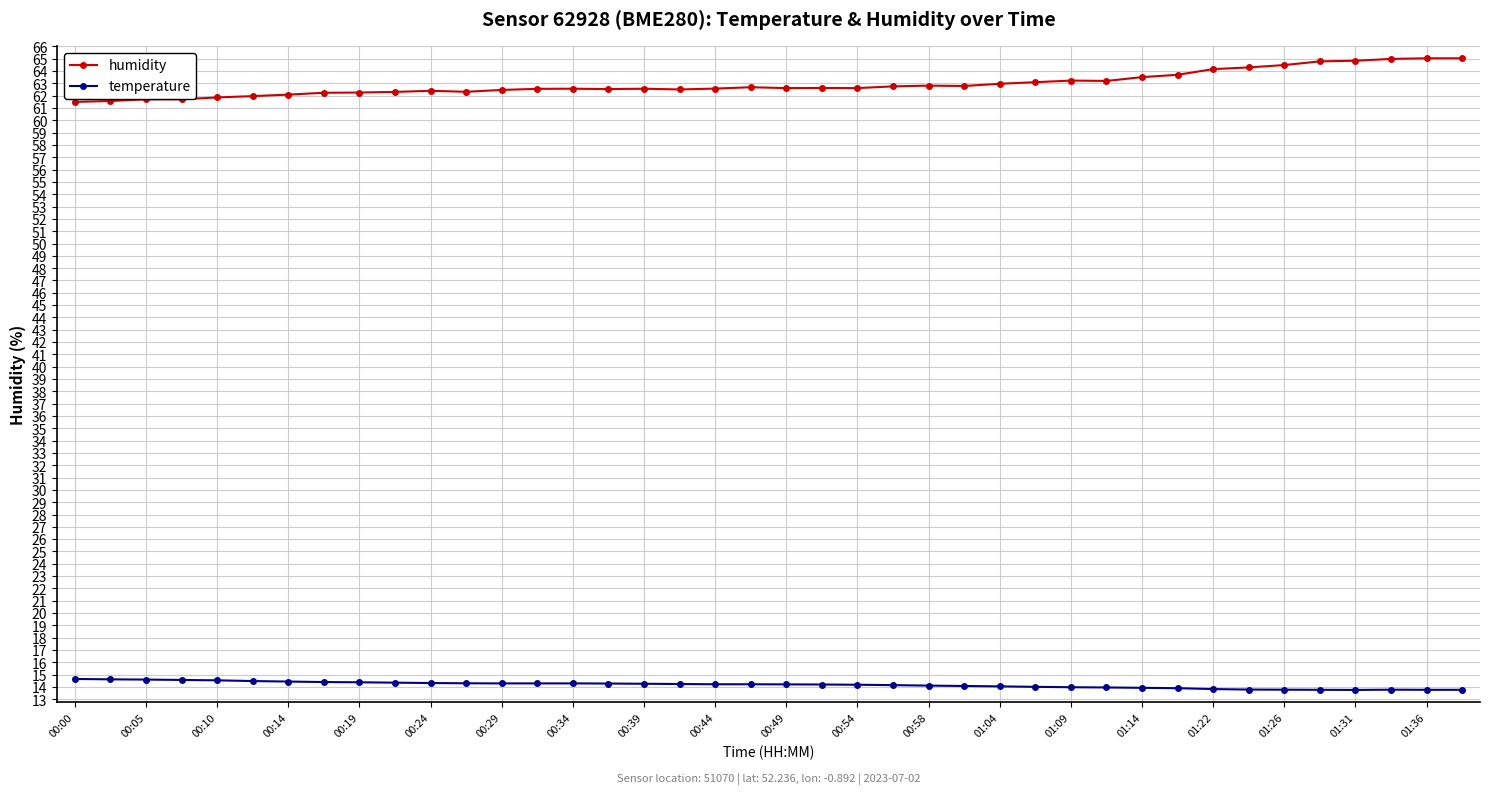

Does the chart have visible grid lines?

Yes